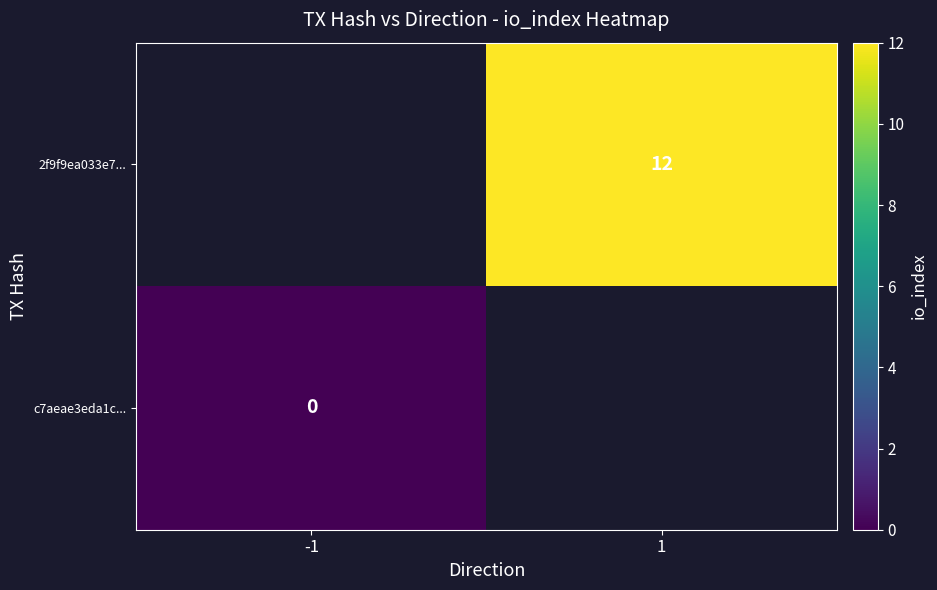

Which category has the lowest value across all series?

-1